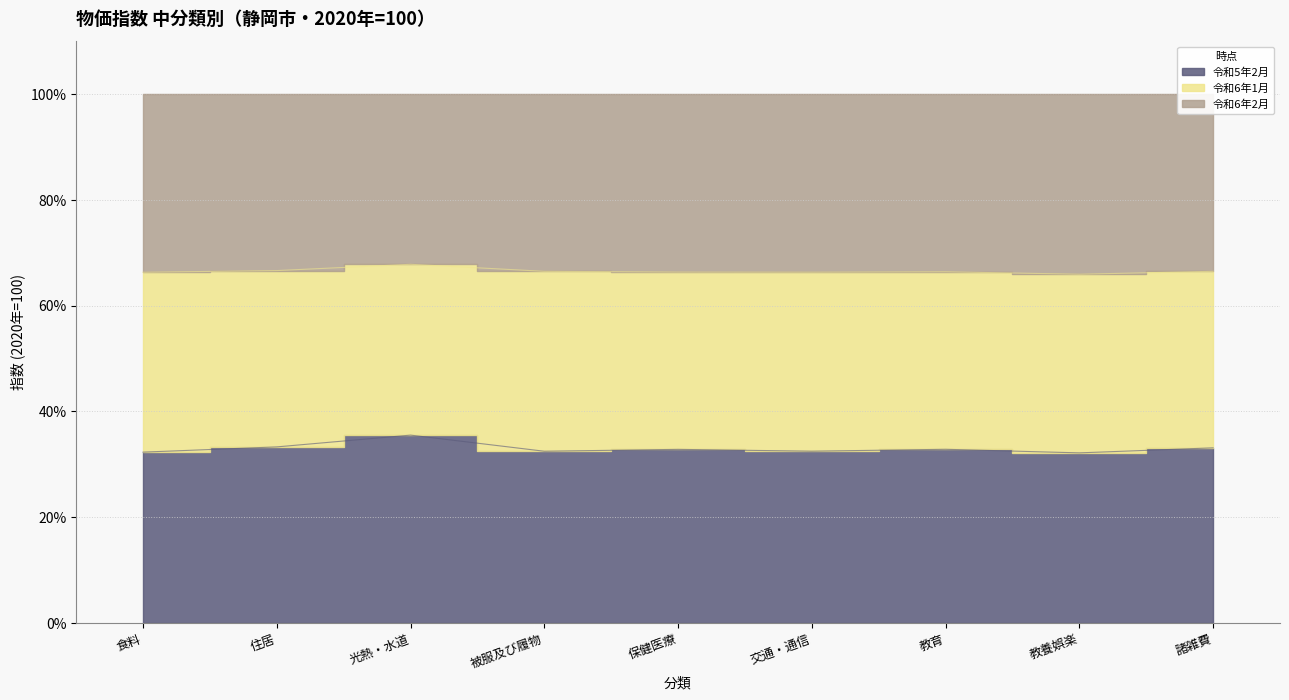

True or false: 令和6年1月 has a value of 97.4 at 交通・通信.

True